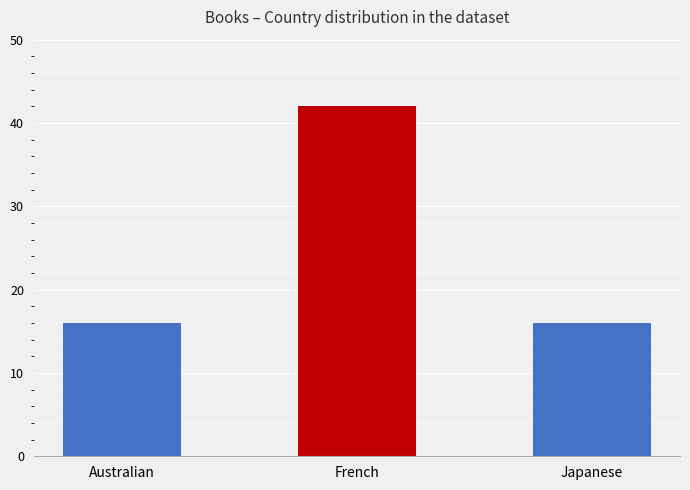

What is the change in value from French to Japanese?

-26